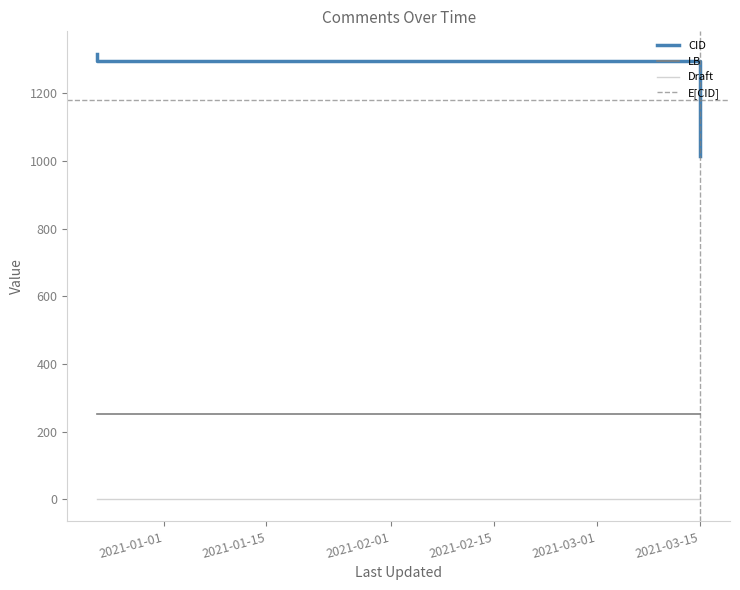

Is it true that CID equals 854 at 2020-12-23?

False